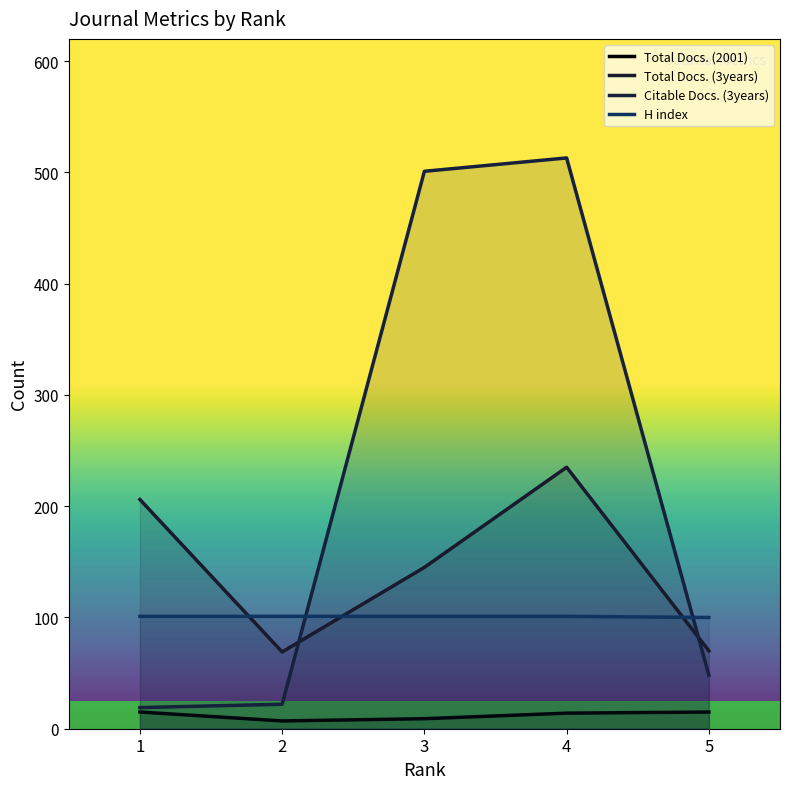

What is the lowest value of the Total Docs. (3years) series?

69